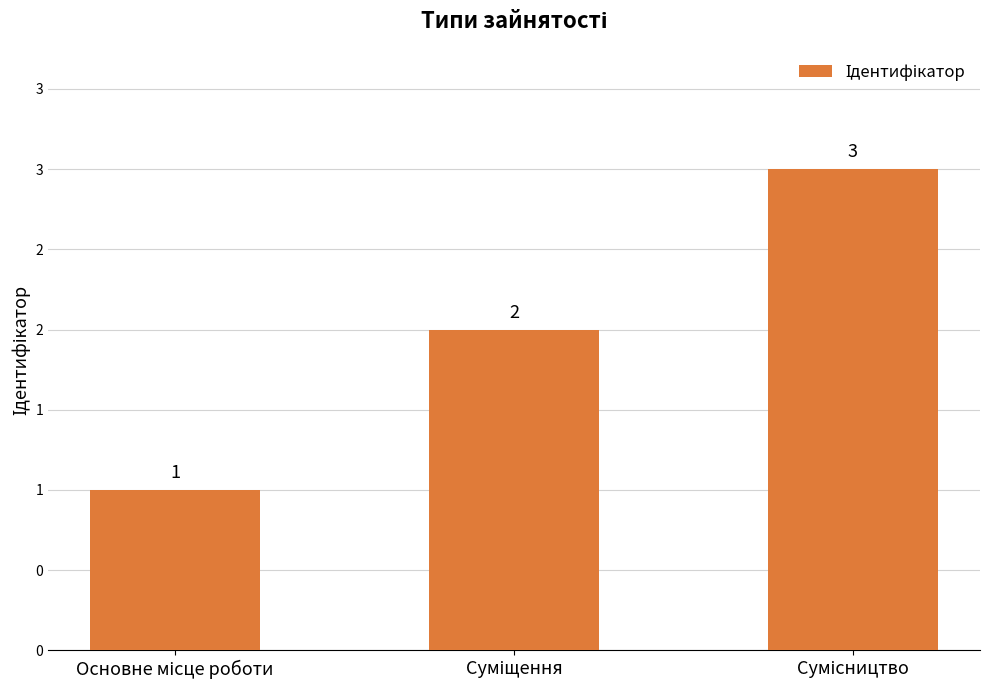

What is the change in value from Основне місце роботи to Сумісництво?

+2